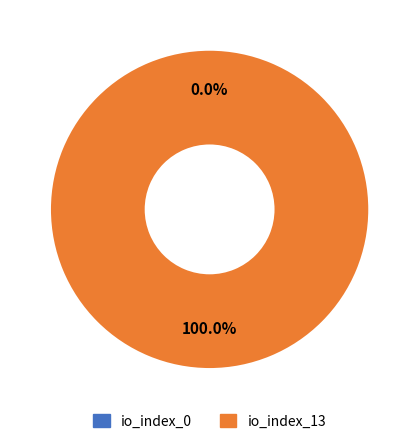

How many slices are in this pie chart?

2